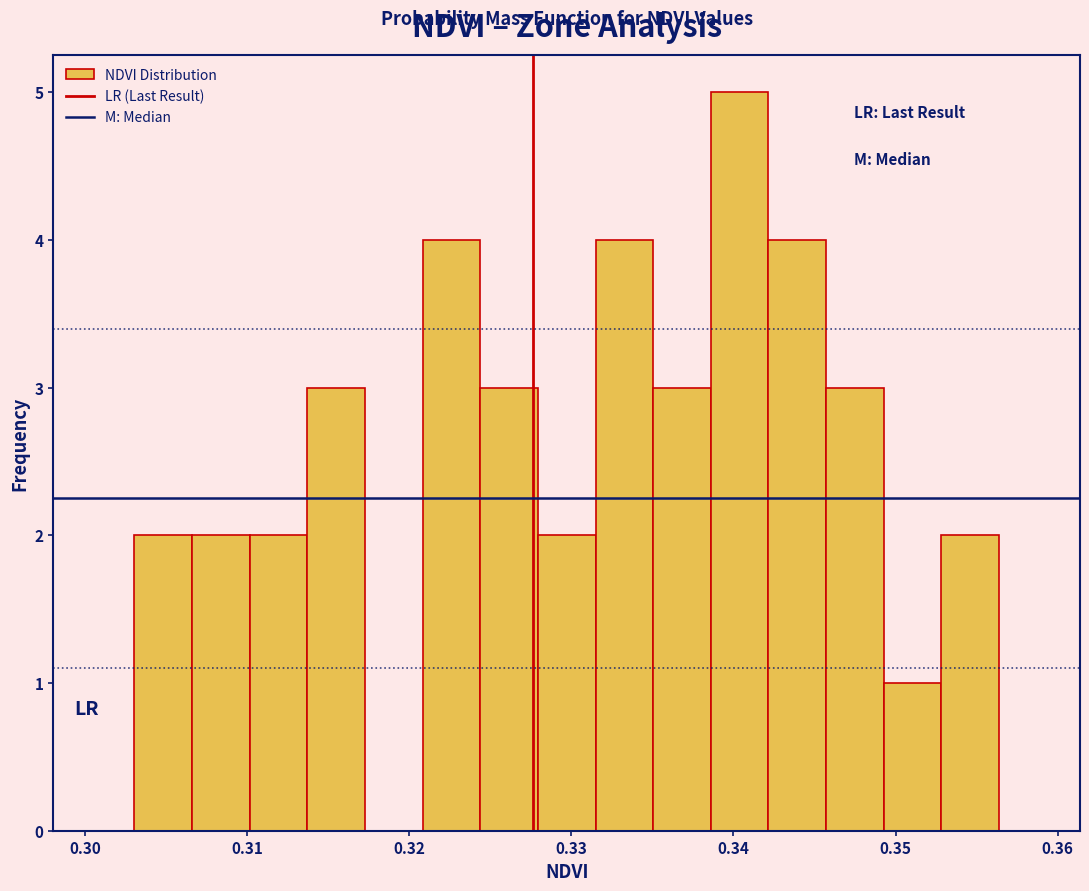

Around what value on the x-axis is the tallest bar? Give the approximate position of its centre, as read against the axis.

0.340